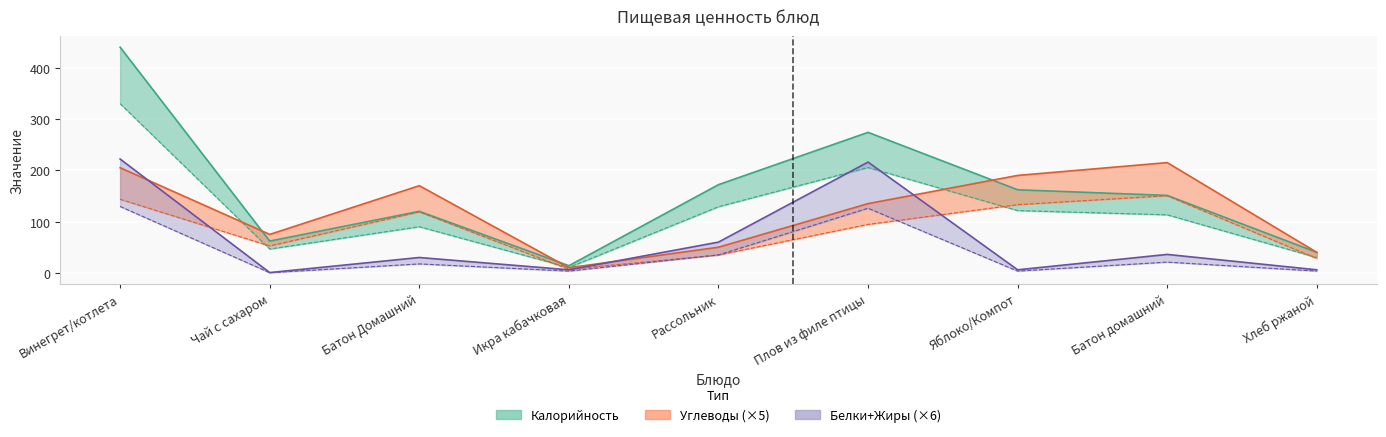

Reading left to right, what are all the values shown in this chart?

Калорийность: Винегрет/котлета=330.0	Чай с сахаром=46.5	Батон Домашний=90.0	Икра кабачковая=10.5	Рассольник=129.0	Плов из филе птицы=205.5	Яблоко/Компот=121.5	Батон домашний=113.2	Хлеб ржаной=30.0
Жиры: Винегрет/котлета=129.5	Чай с сахаром=0.4	Батон Домашний=17.5	Икра кабачковая=3.5	Рассольник=35.0	Плов из филе птицы=126.0	Яблоко/Компот=3.5	Батон домашний=21.0	Хлеб ржаной=3.5
Углеводы: Винегрет/котлета=205.0	Чай с сахаром=75.0	Батон Домашний=170.0	Икра кабачковая=10.0	Рассольник=50.0	Плов из филе птицы=135.0	Яблоко/Компот=190.0	Батон домашний=215.0	Хлеб ржаной=40.0